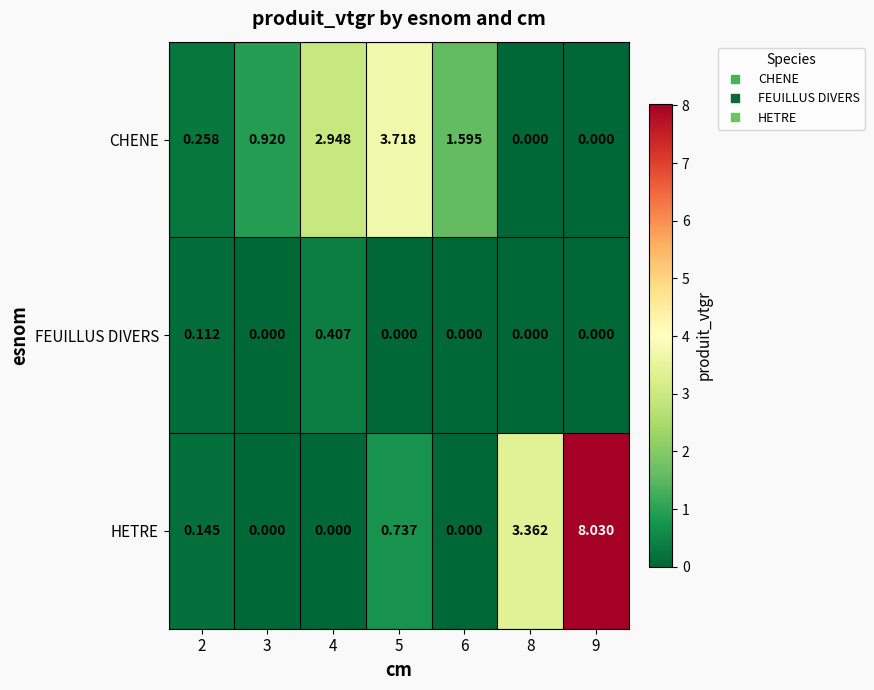

Which series has the largest range (max minus min)?

HETRE